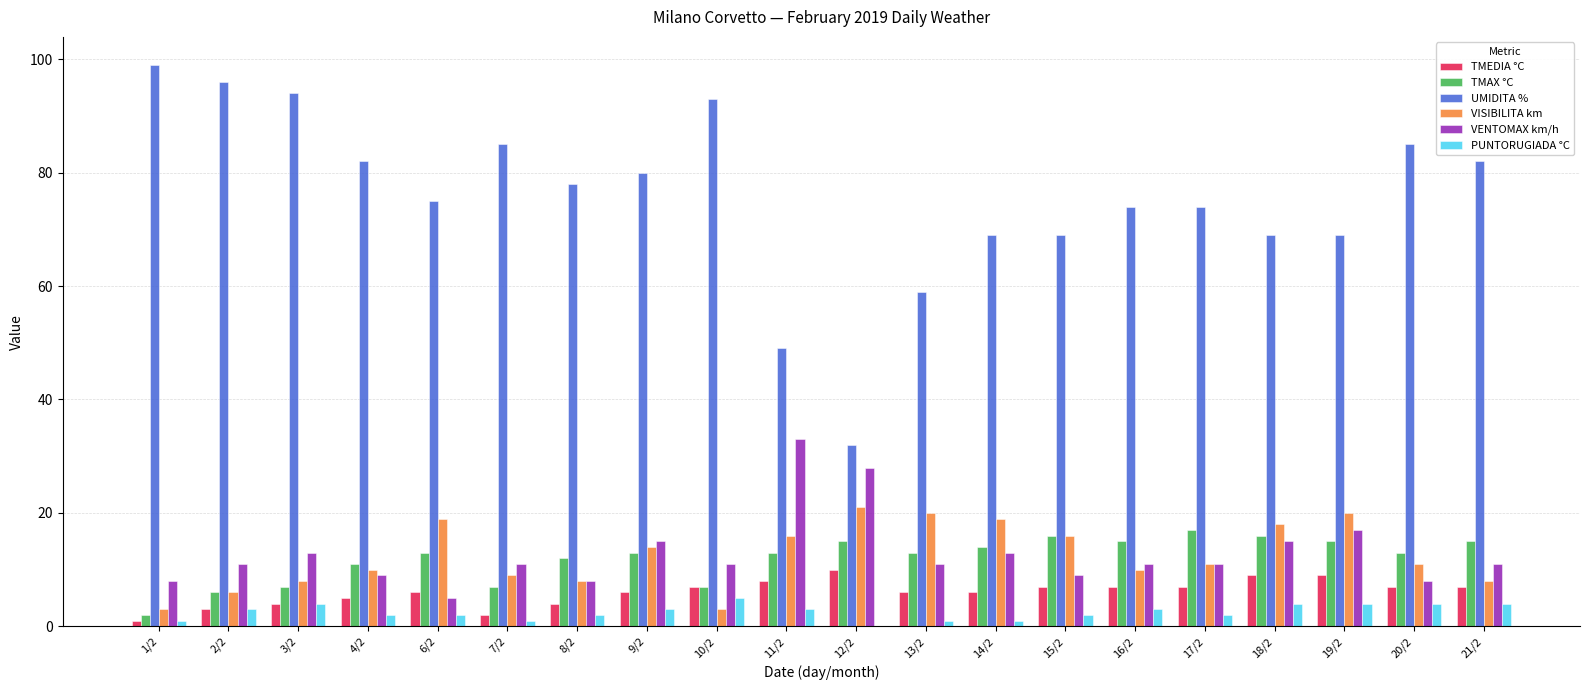

Read the PUNTORUGIADA °C value at 8/2.

2